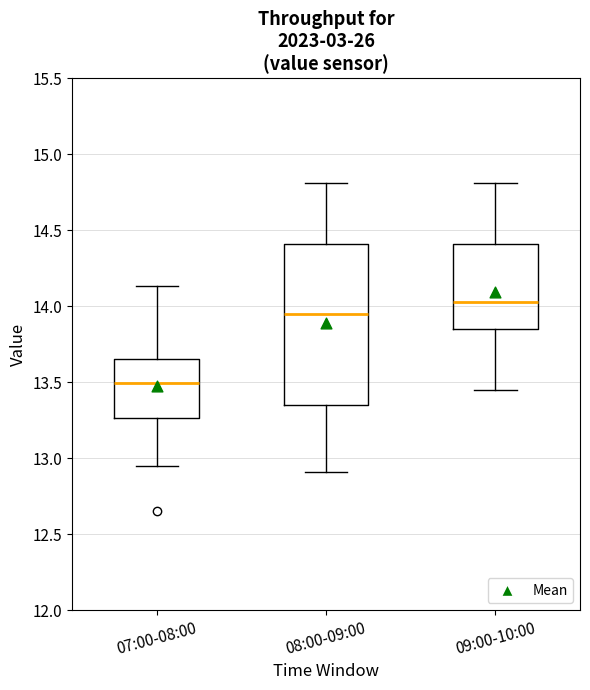

Reading left to right, read every box against the y-axis: the position of its median line, the range the box covers, and the ends of its whiskers. The values are not printed on the chart, so give them approximately, as read against the axis.

07:00-08:00: median 13.50, box 13.25 to 13.65, whiskers 12.95 to 14.15
08:00-09:00: median 13.95, box 13.35 to 14.40, whiskers 12.90 to 14.80
09:00-10:00: median 14.05, box 13.85 to 14.40, whiskers 13.45 to 14.80